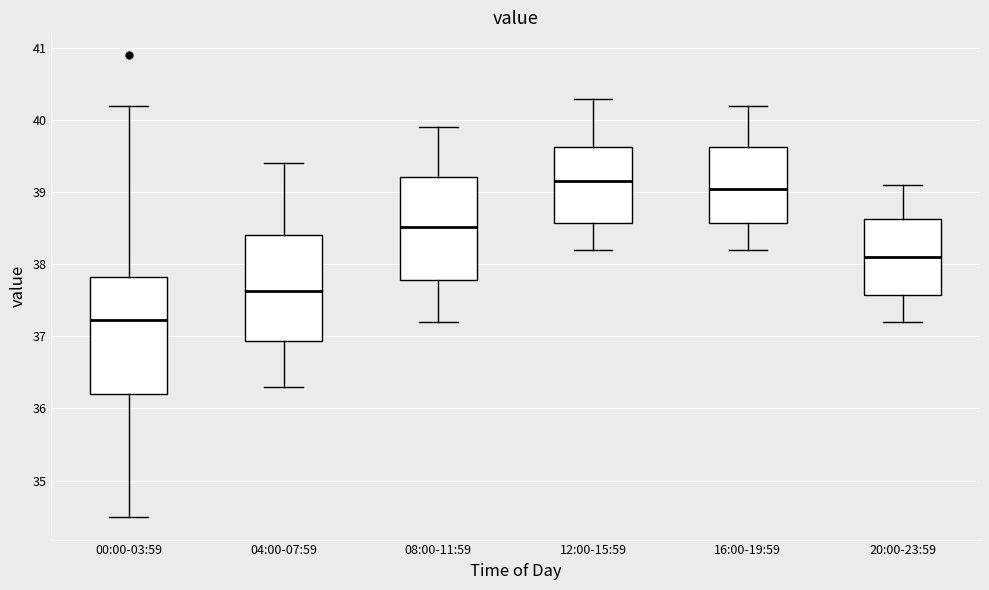

Which box's median line is the highest?

12:00-15:59